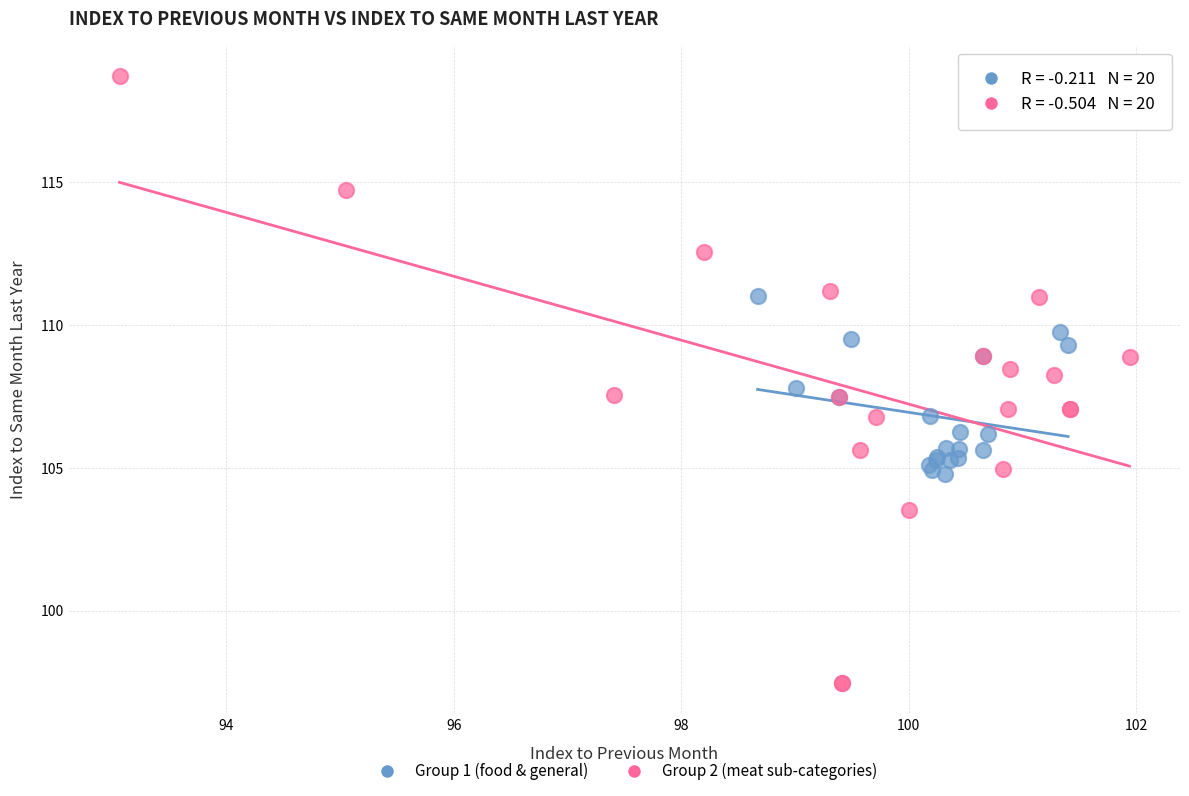

Which series contains the highest Y value?

Group 2 (meat sub-categories)